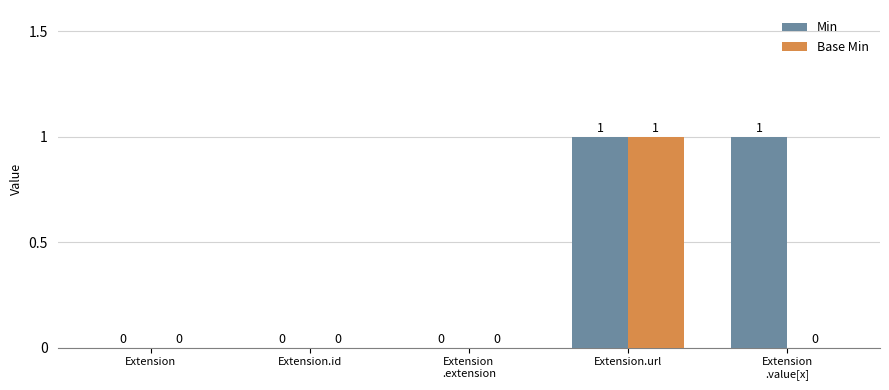

Count the Min values in the range 0 to 1.

5